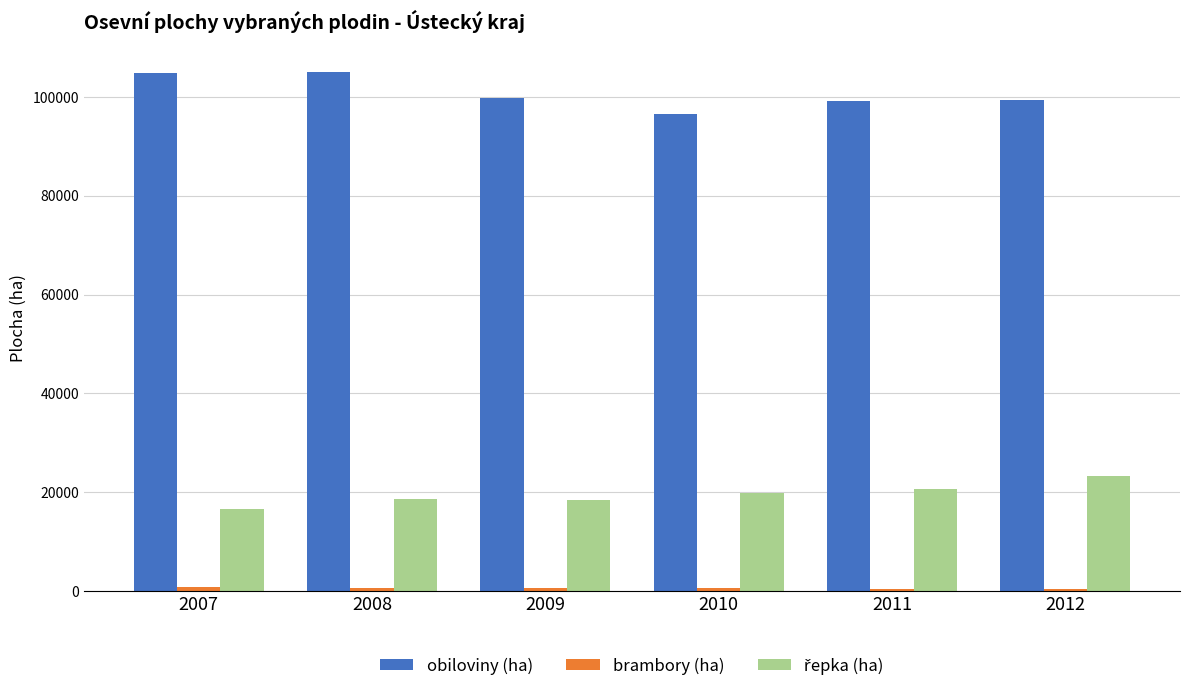

What is the difference between the highest and lowest values at 2012?

98952.9